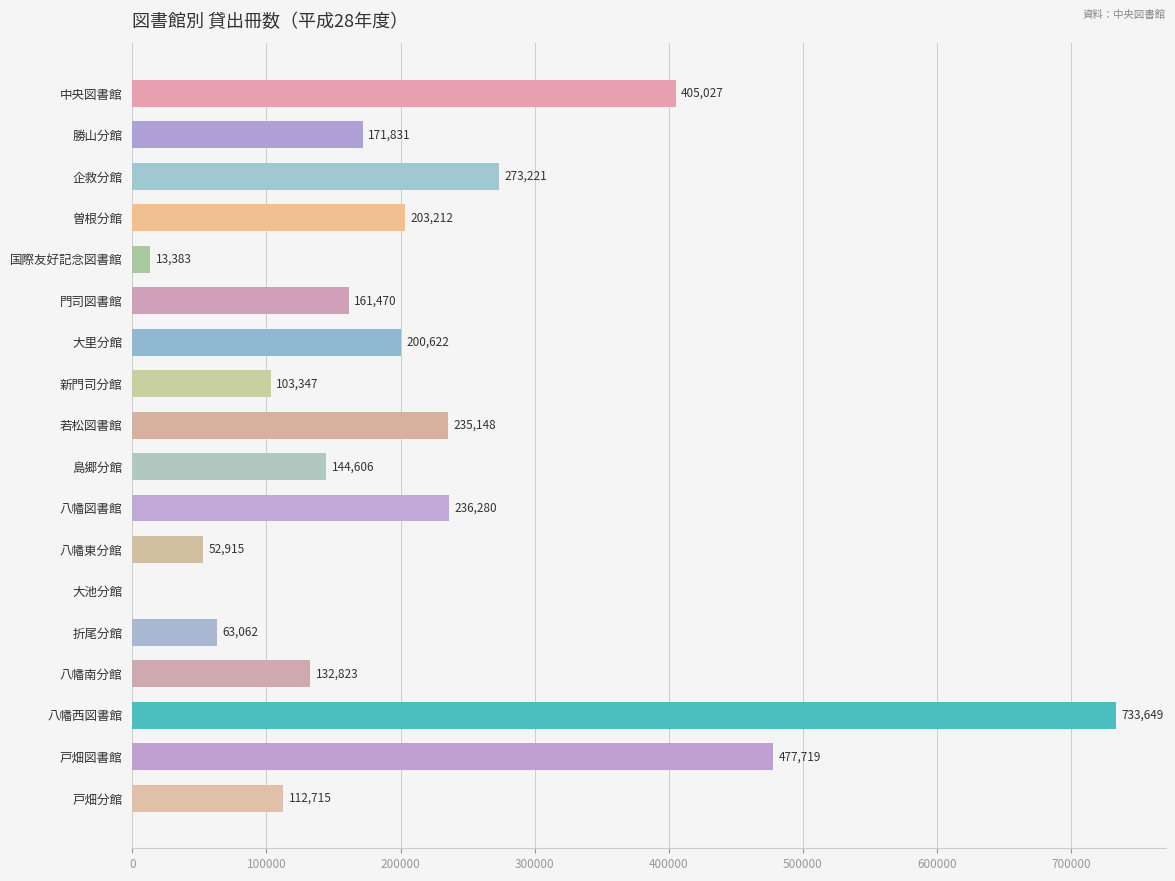

What is the sum of all values?

3721030